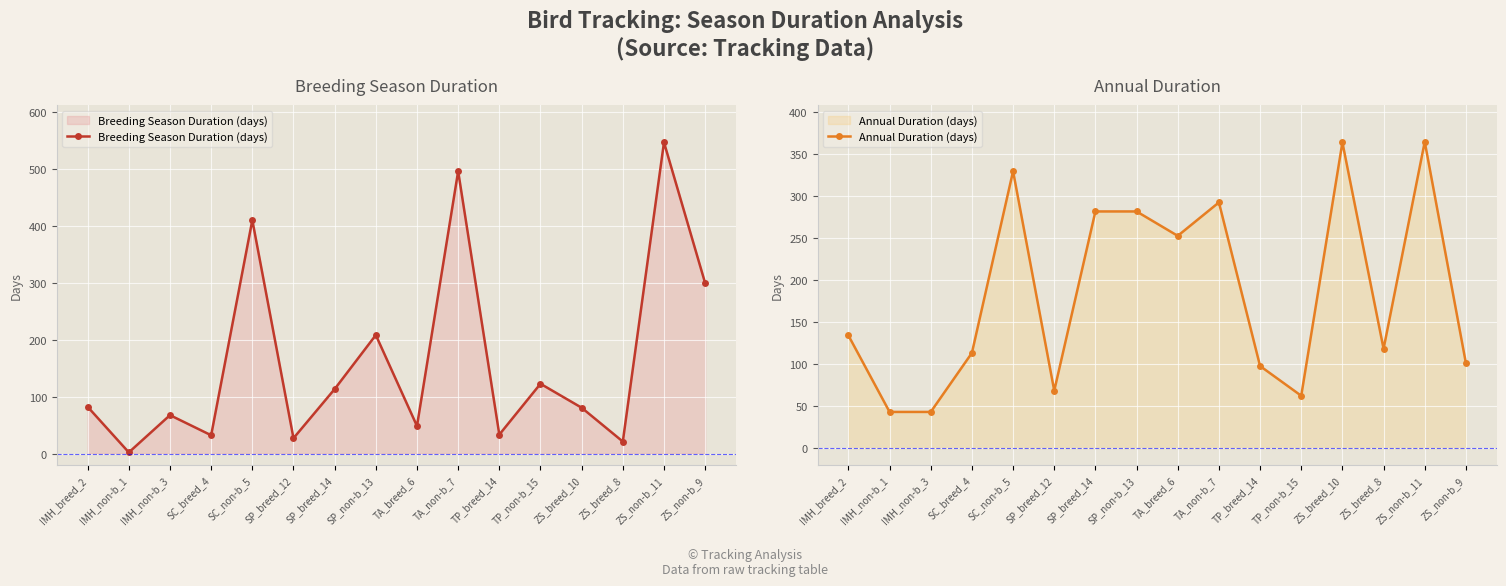

Is it true that Annual Duration (days) equals 100.5 at SP_breed_12?

False